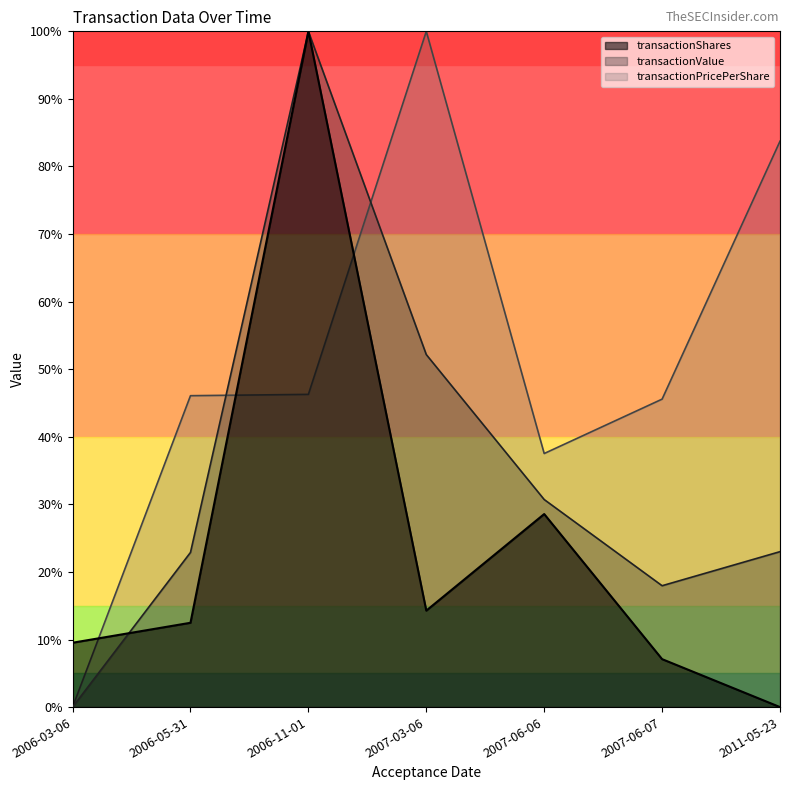

True or false: transactionPricePerShare and transactionValue intersect in this chart.

True